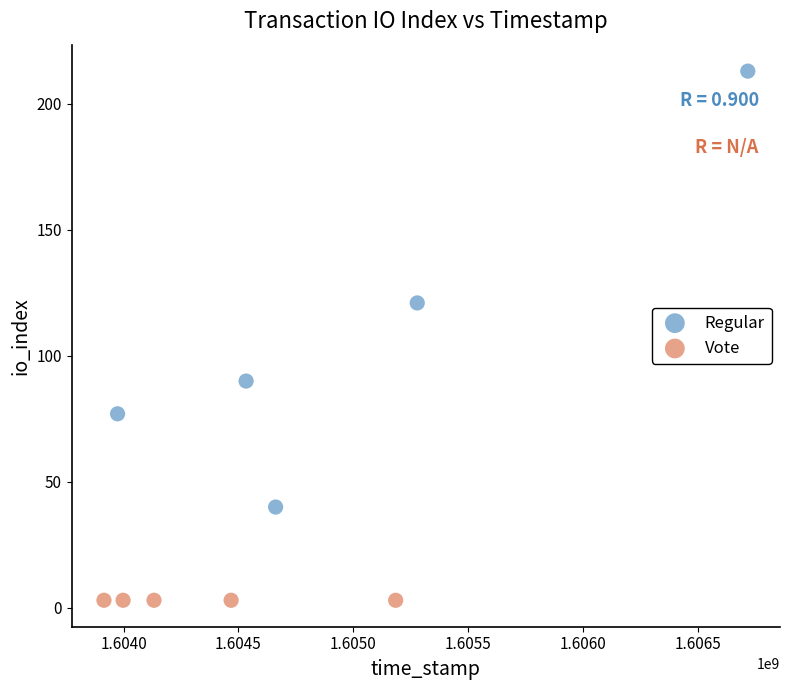

Which series reaches the minimum Y coordinate?

Vote